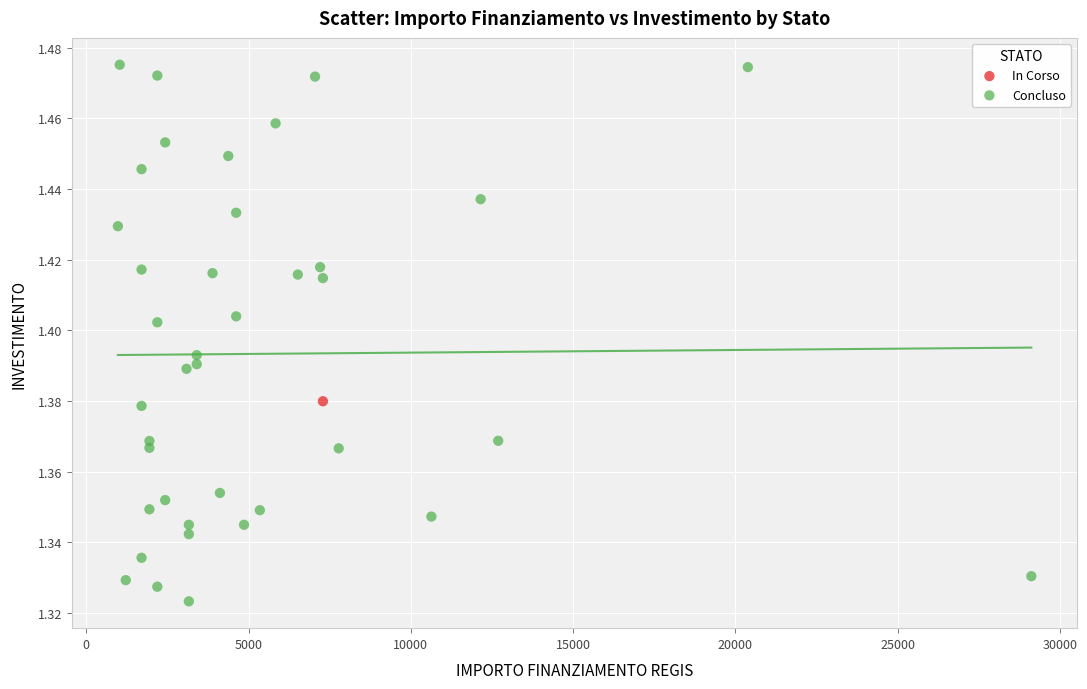

What are all the series names shown in the legend?

In Corso, Concluso